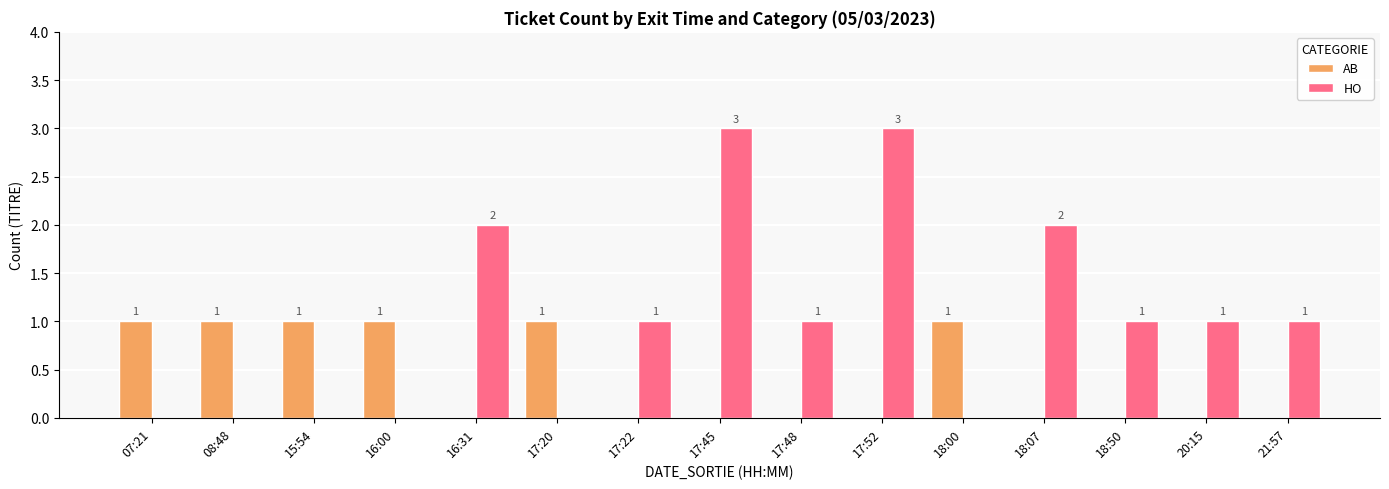

What is the maximum value for HO?

3